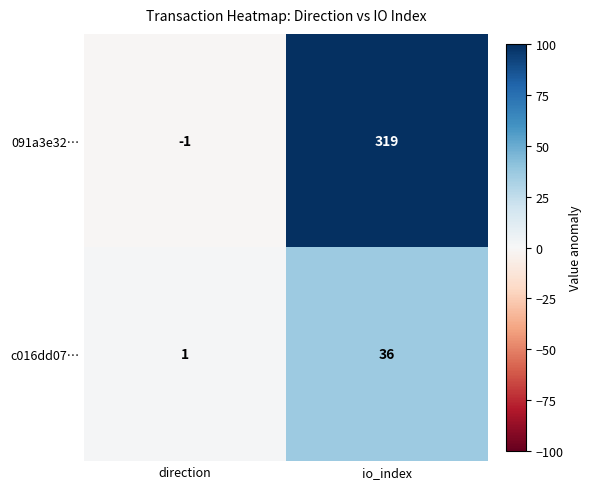

How many series are shown in this chart?

2